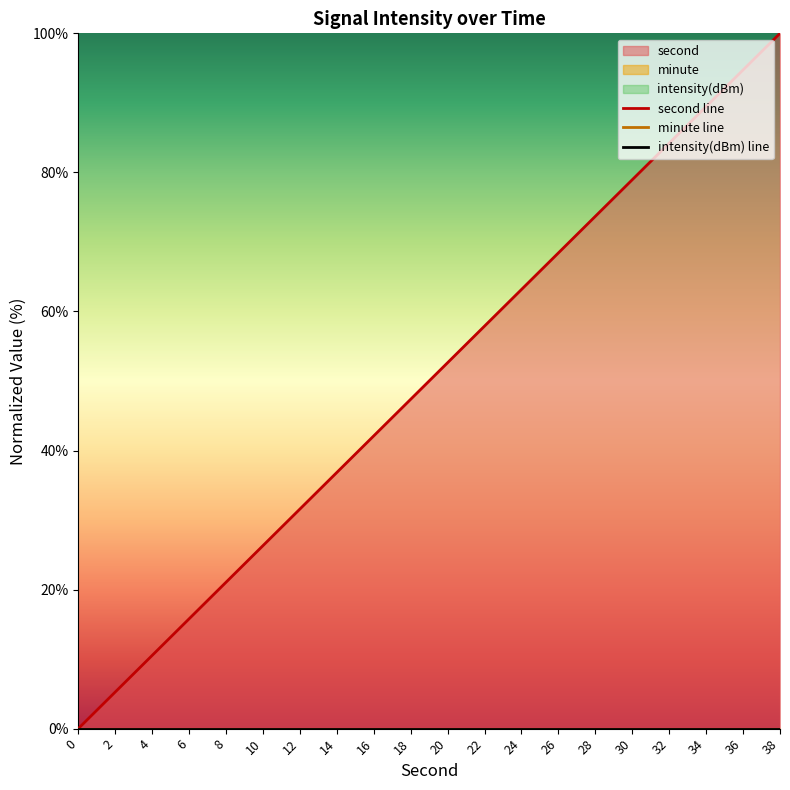

Which series has the largest total across all categories?

second line